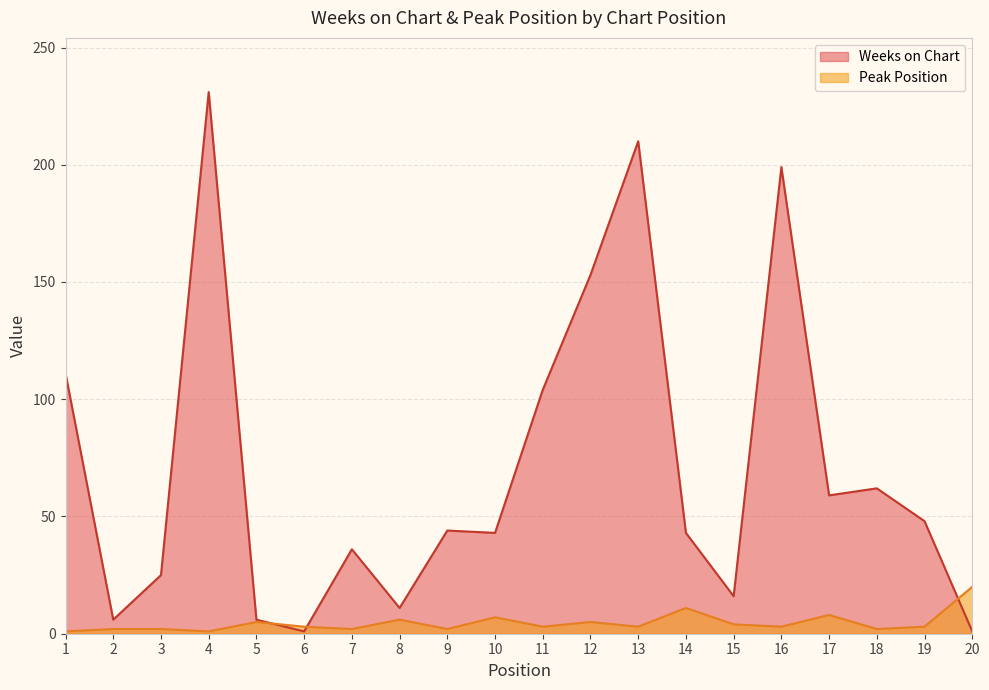

True or false: Peak Position has a value of 2 at 9.

True